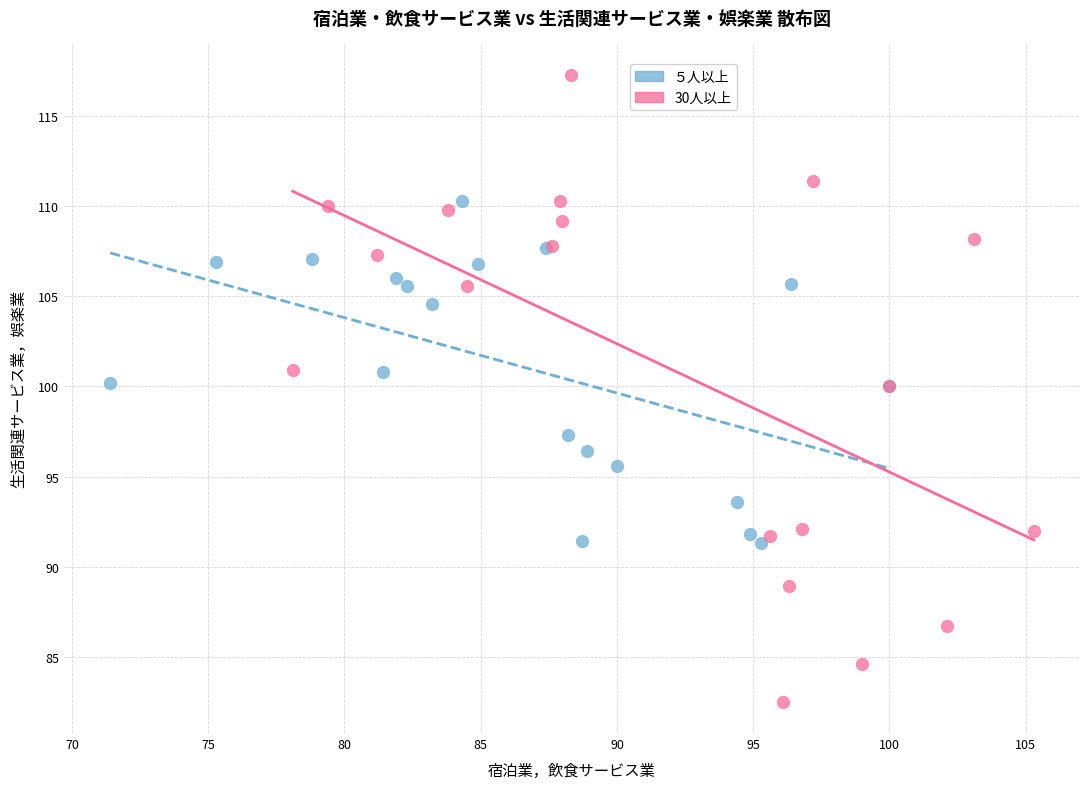

Which series contains the highest Y value?

30人以上